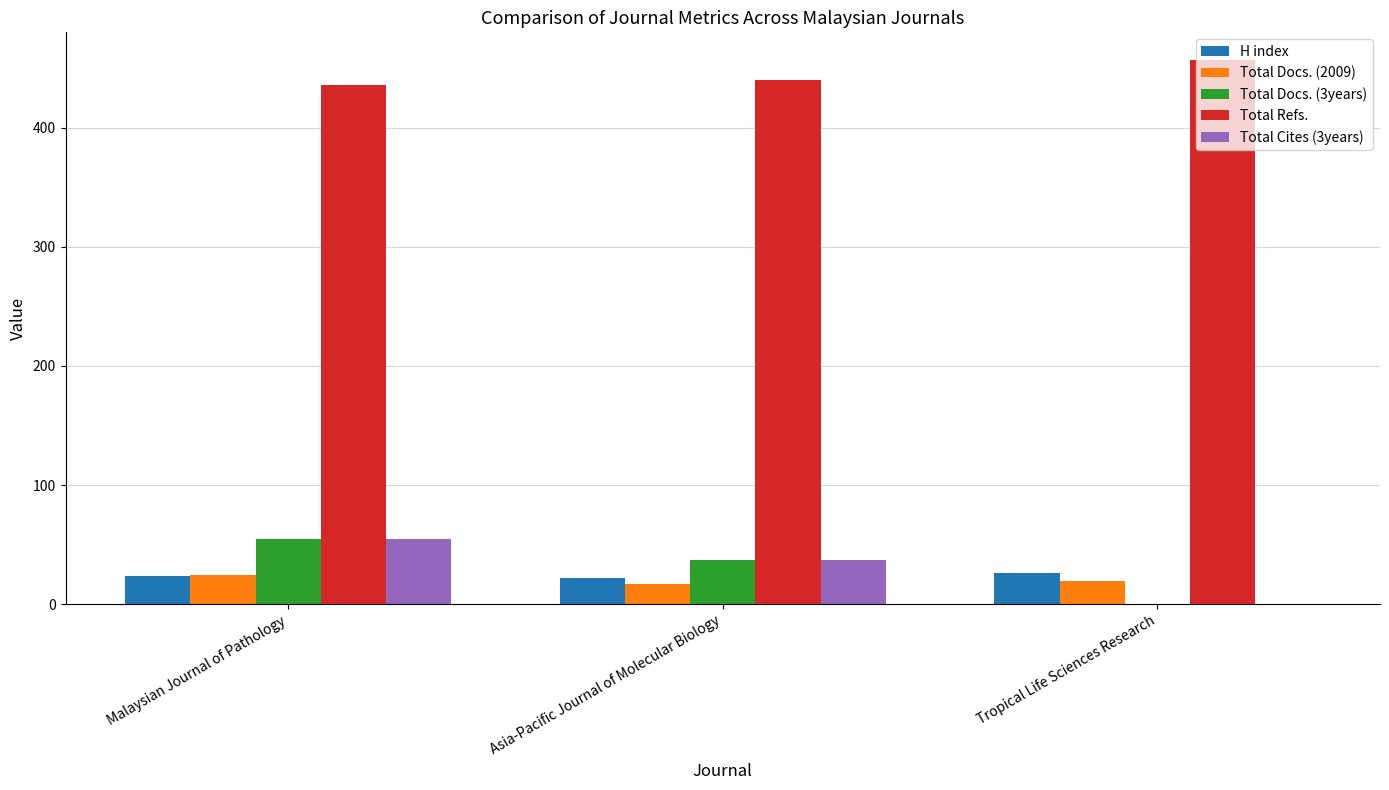

What value does the Total Refs. series have at Tropical Life Sciences Research?

457